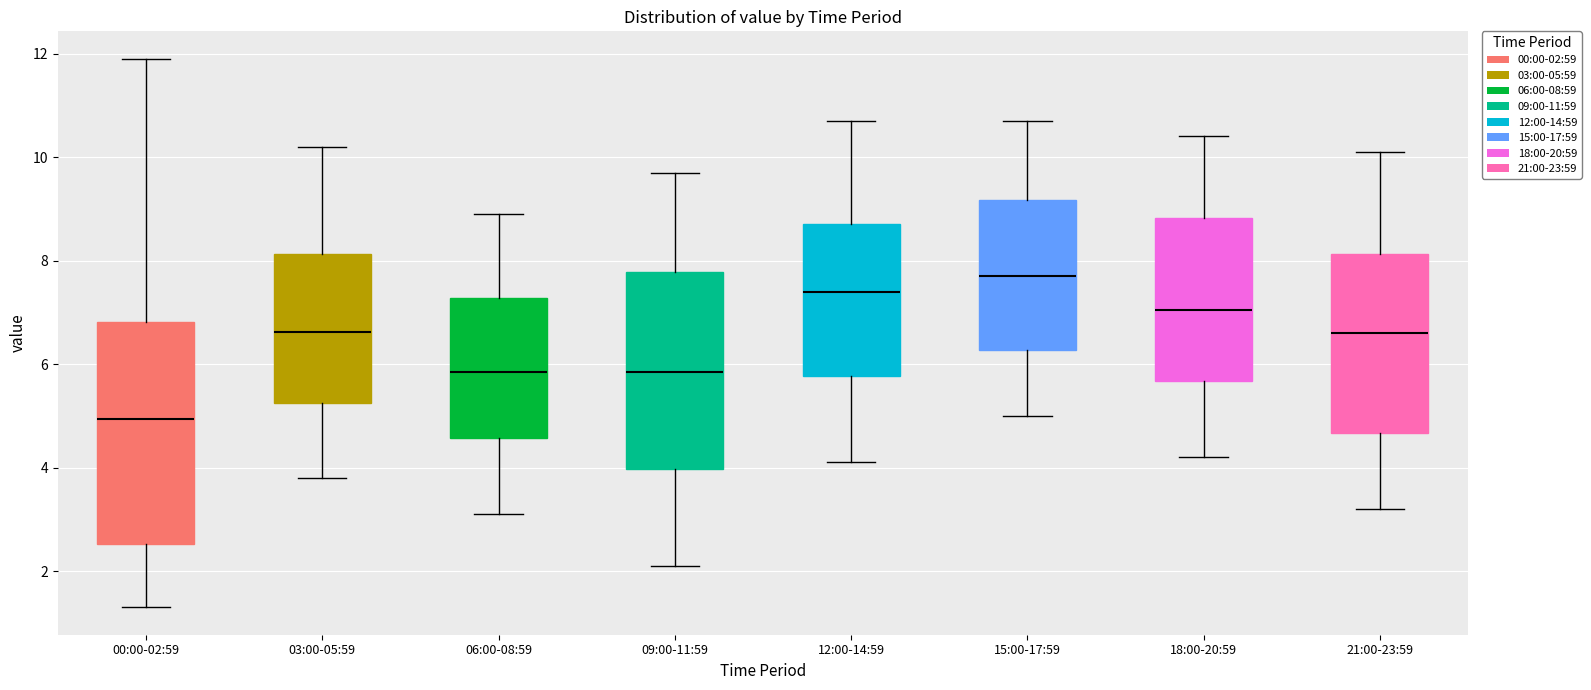

Where does the upper whisker of the box for 21:00-23:59 end on the y-axis? The values are not printed on the chart, so give them approximately, as read against the axis.

10.2